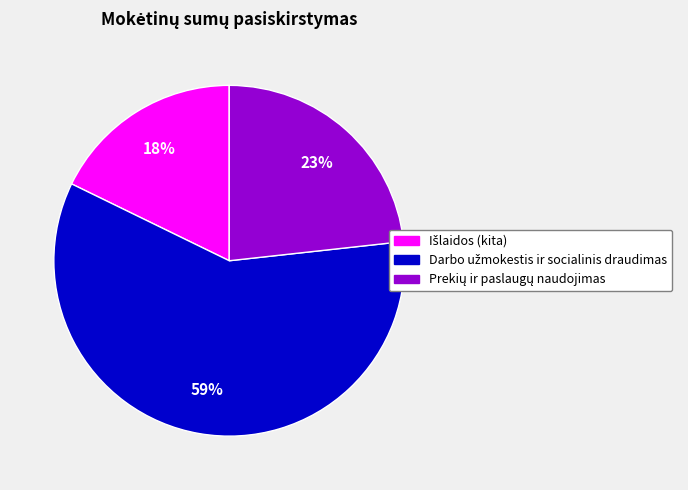

How many segments does this pie chart have?

3